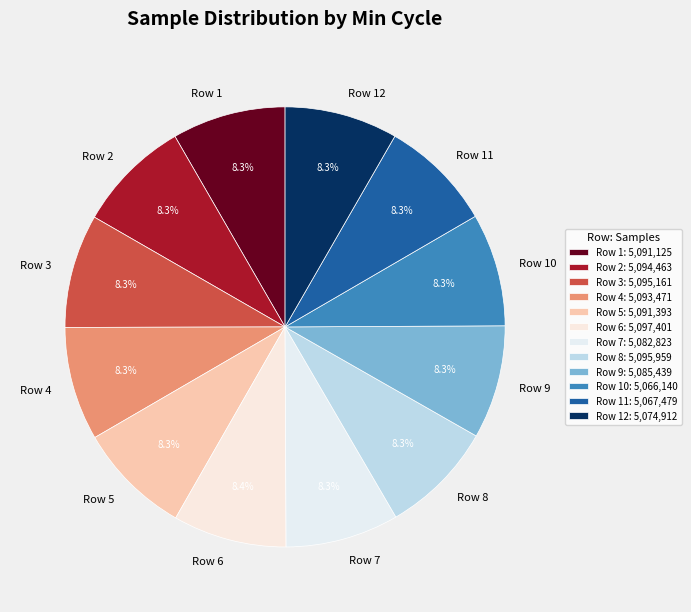

Does any single category account for the majority?

No